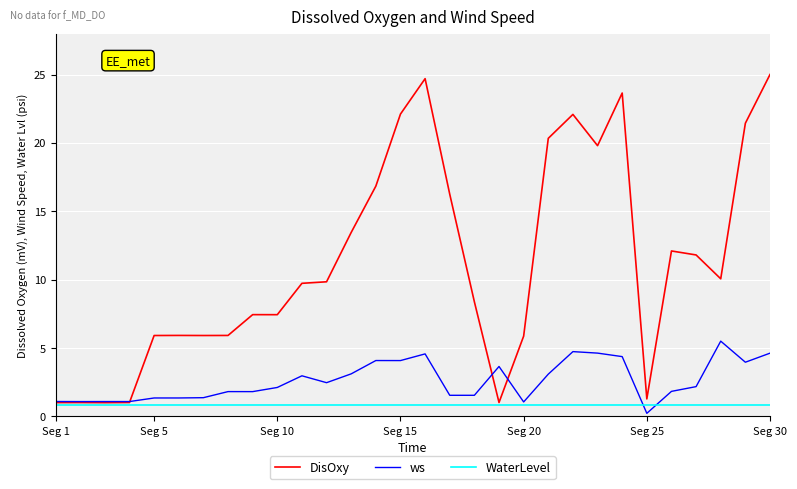

Which series has the widest spread of values?

DisOxy